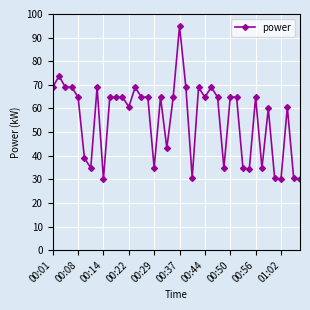

What is the smallest value displayed?

30.0